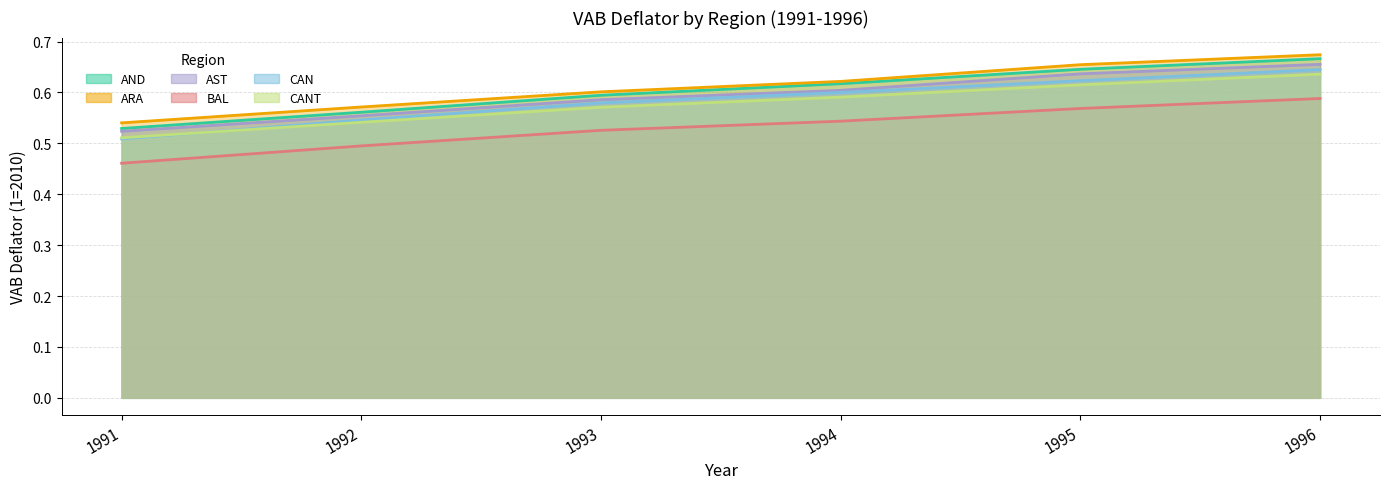

What is the total value across all series at 1993?

3.5